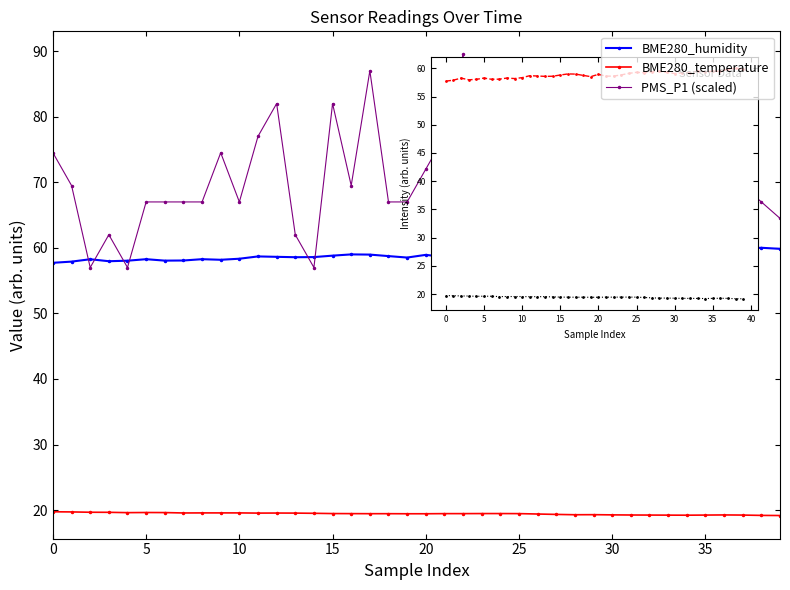

Is this an area chart (filled region under the line)?

No